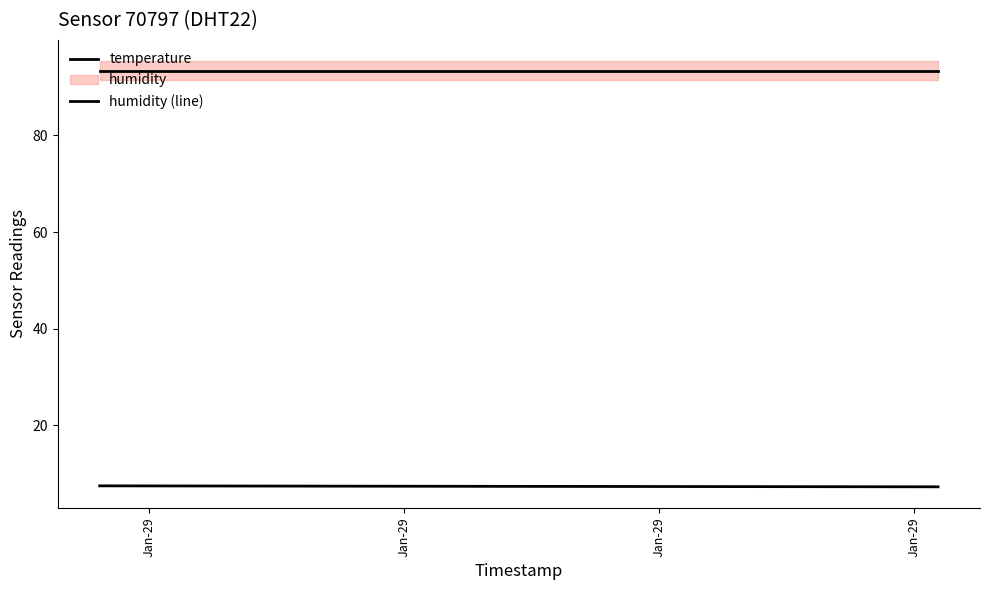

At which category is the sum across all series the highest?

Jan-29